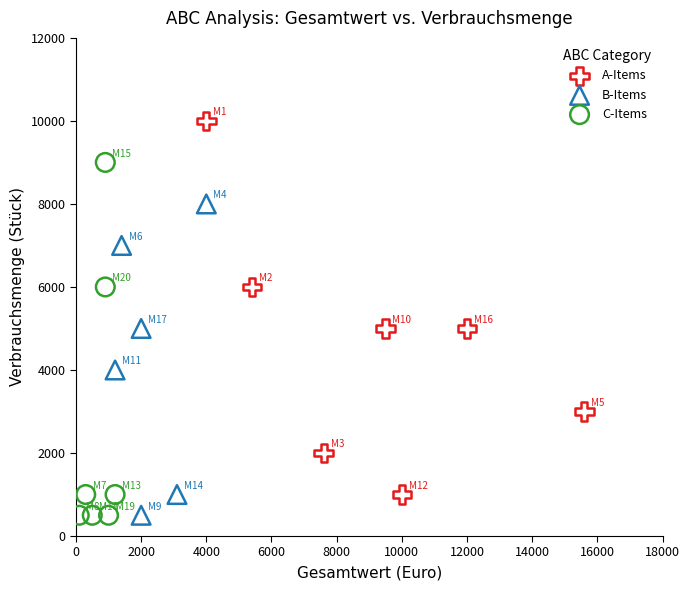

Which series contains the highest Y value?

A-Items